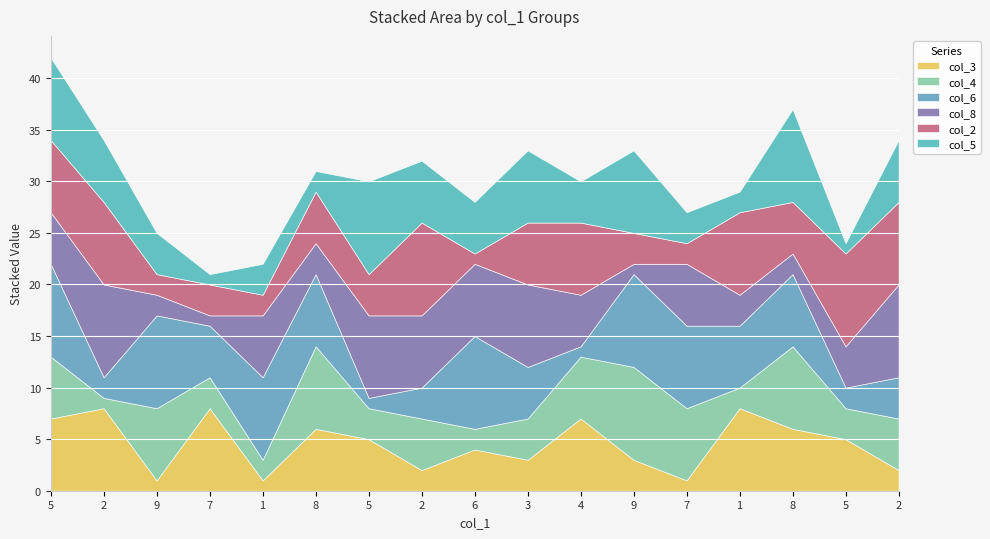

What is the label of the 10th point from the right?

2